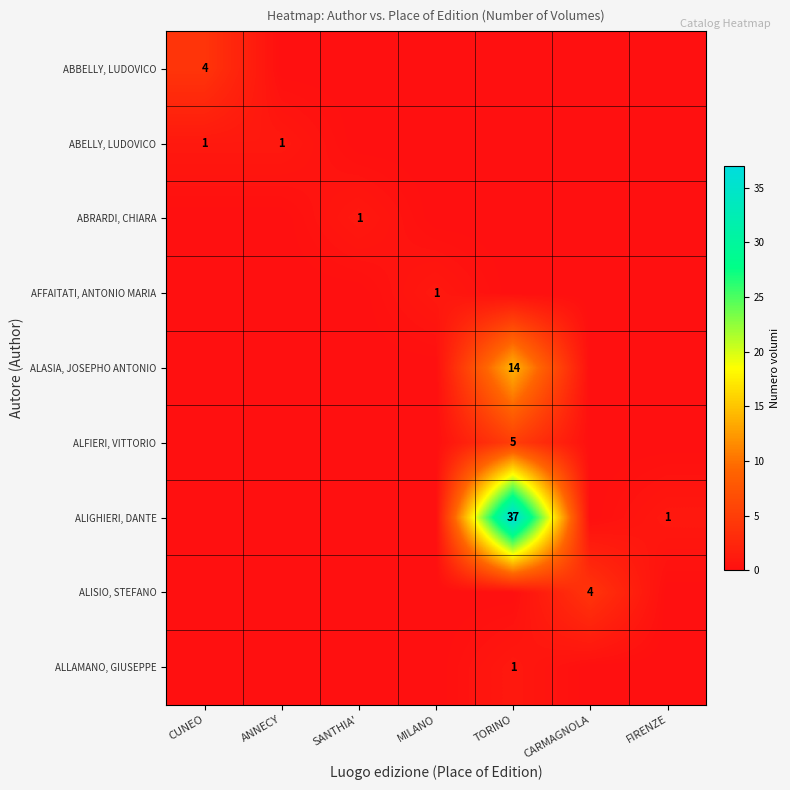

Count the number of data series in this chart.

9